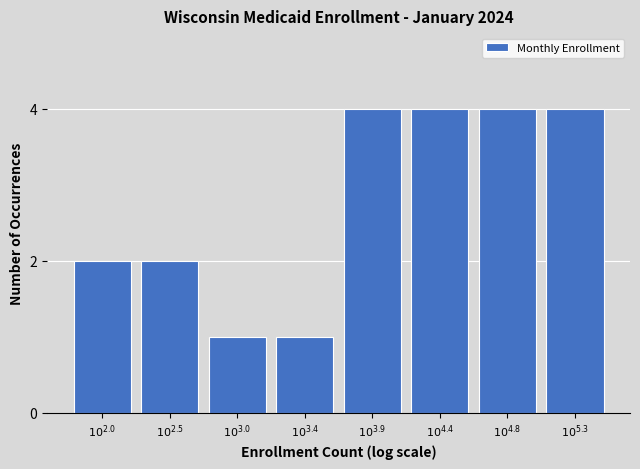

Reading left to right, transcribe all the data shown in this chart.

2	2	1	1	4	4	4	4